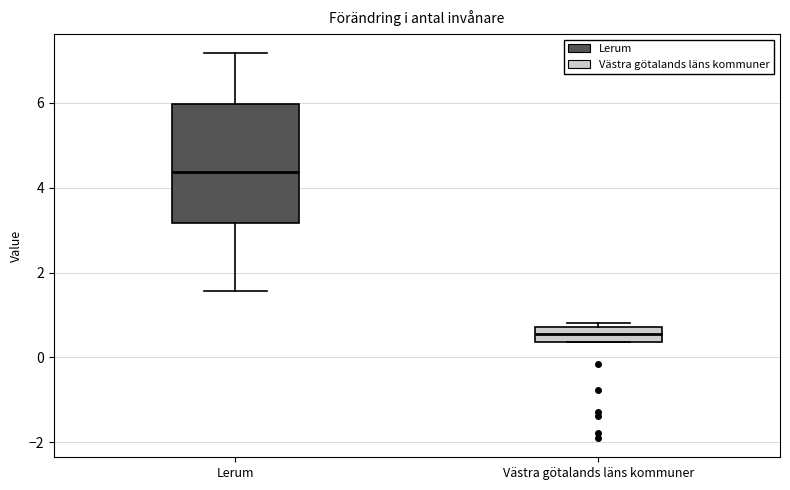

Reading left to right, transcribe this box plot: for each box, give where its median line is, the range the box spans, and where its two whiskers end, as read against the y-axis. The values are not printed on the chart, so give them approximately, as read against the axis.

Lerum: median 4.4, box 3.2 to 6.0, whiskers 1.6 to 7.2
Västra götalands läns kommuner: median 0.6, box 0.4 to 0.8, whiskers 0.4 to 0.8 (just above the box's upper edge)